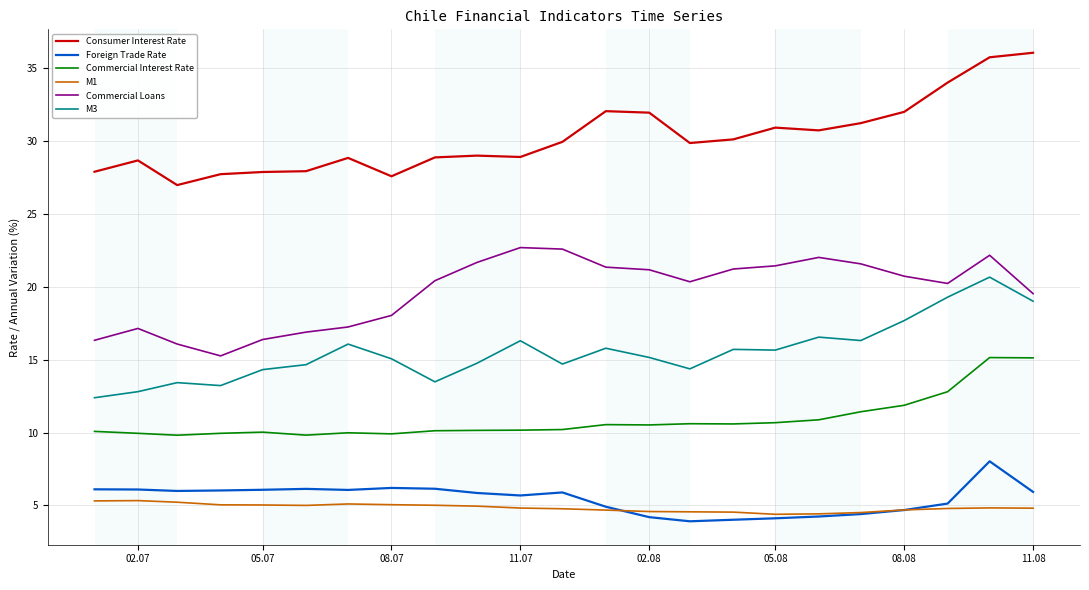

True or false: Commercial Loans and Commercial Interest Rate intersect in this chart.

False